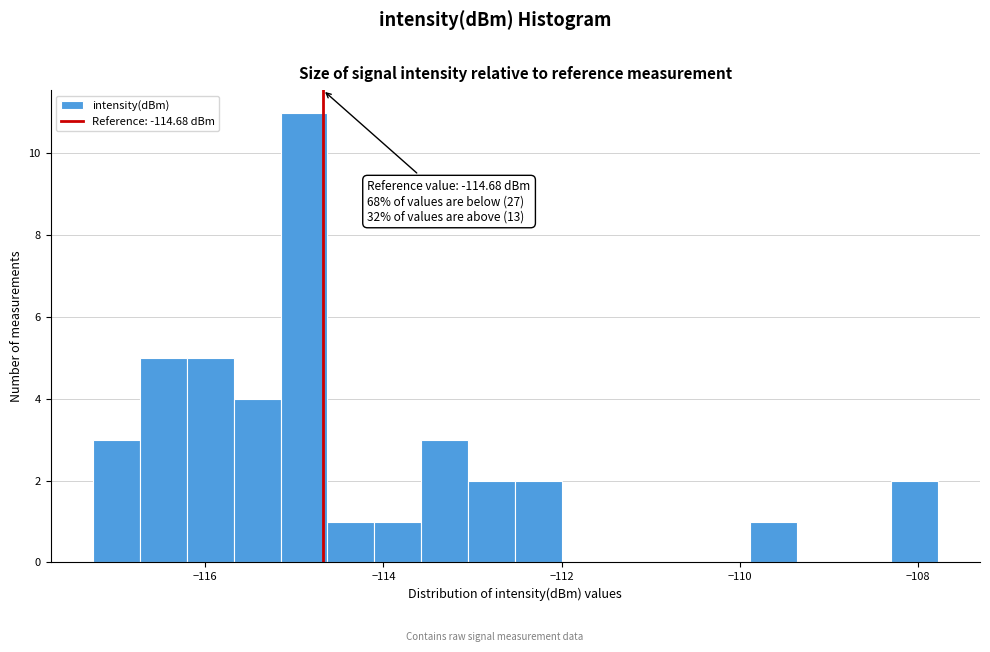

Around what value on the x-axis is the tallest bar? Give the approximate position of its centre, as read against the axis.

-114.8